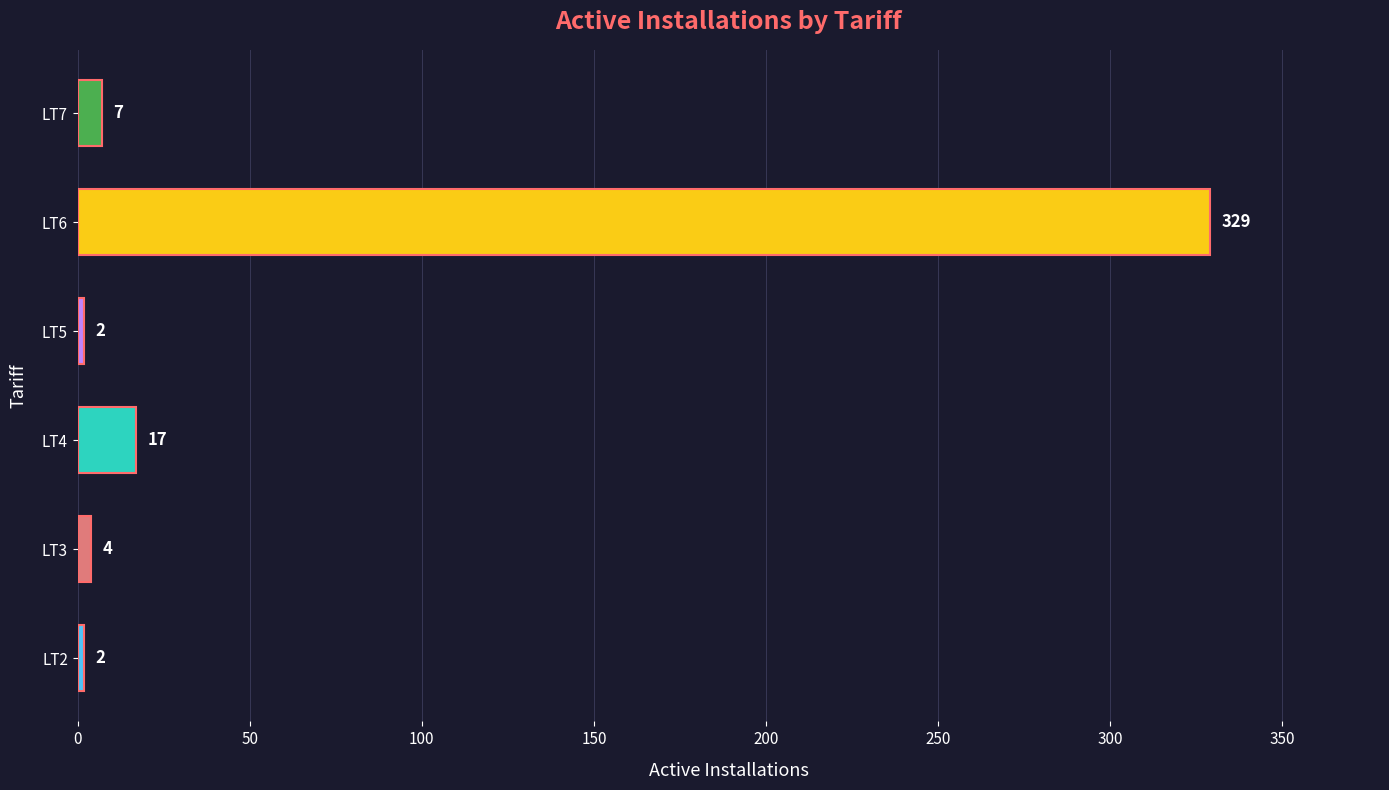

List the labels in order of value, largest first.

LT6, LT4, LT7, LT3, LT2, LT5